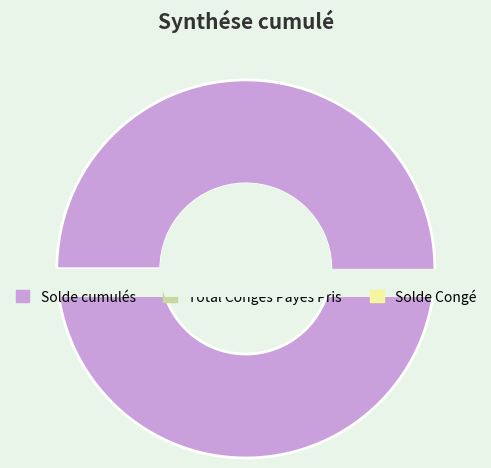

To the nearest percent, what portion does Total Congés Payés Pris represent?

1%